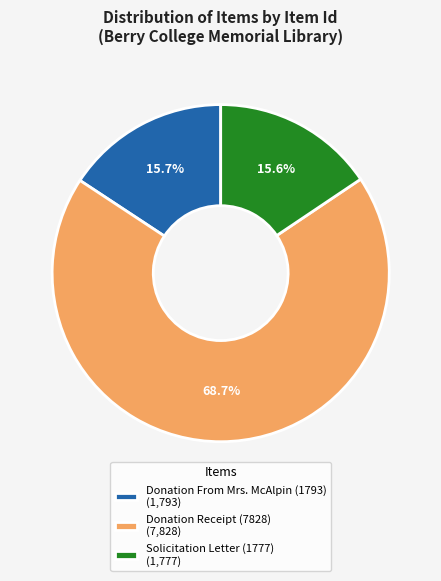

To the nearest percent, what percentage of the pie is Solicitation Letter (1777)?

16%